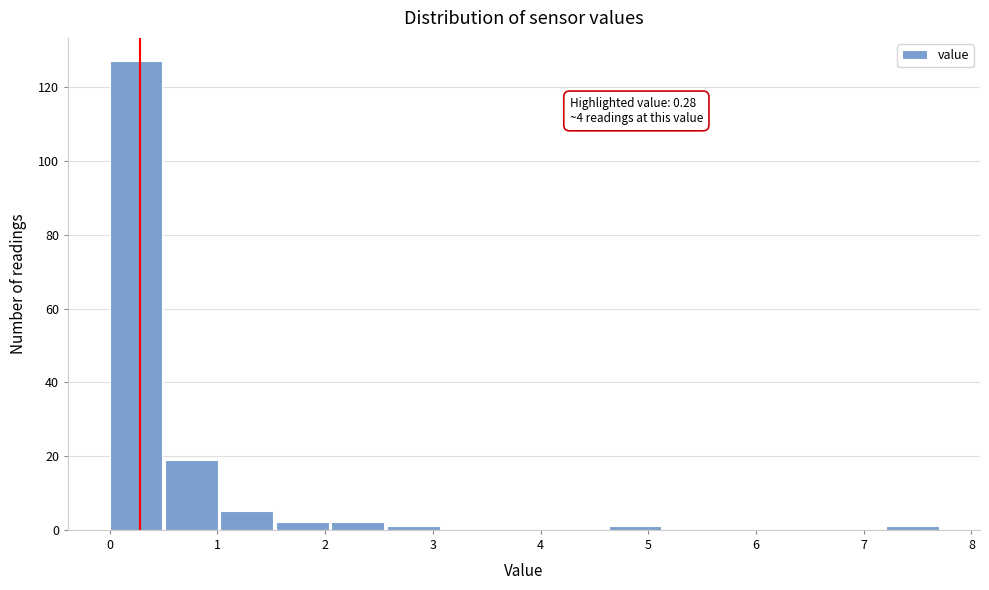

Which range on the x-axis has the tallest bar?

0.0 to 0.5